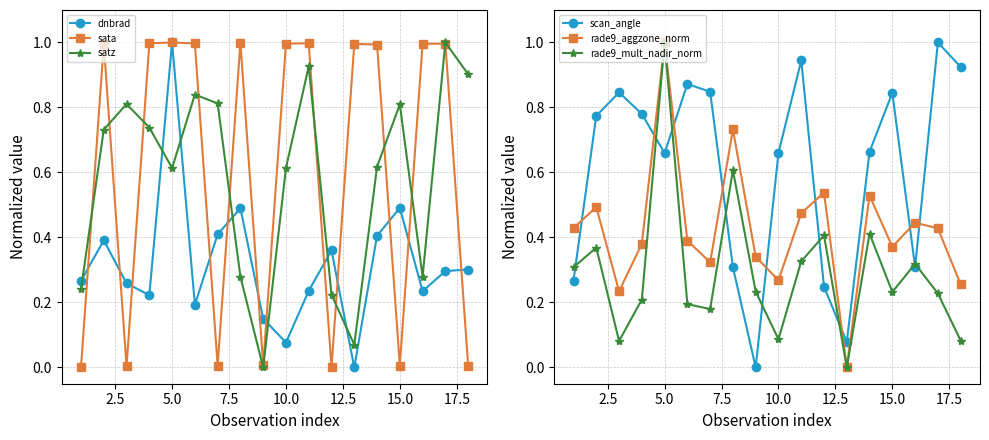

What is the highest value of the satz series?

1.0